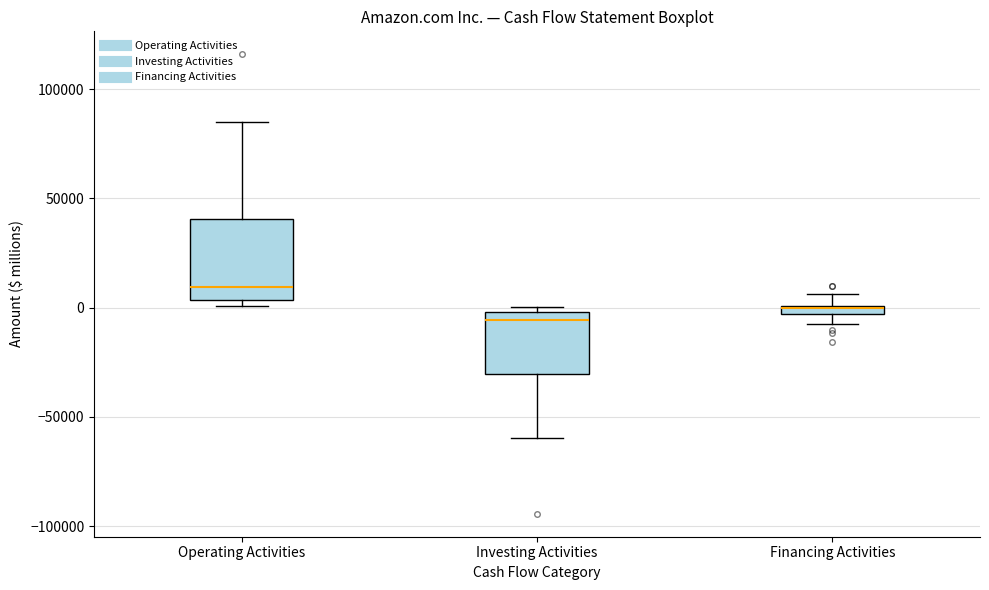

Which box has the lowest median line?

Investing Activities